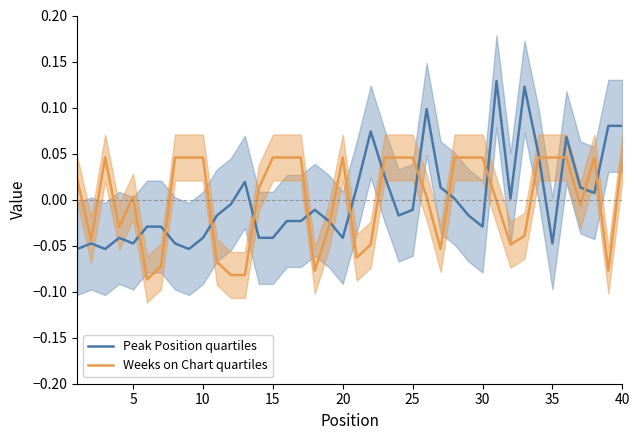

Does the chart display data point markers on the line(s)?

No